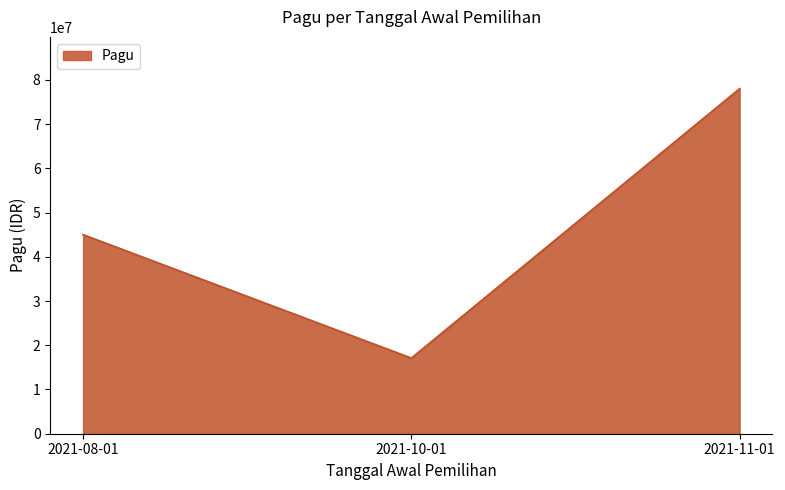

Read the value at 2021-08-01, to the nearest 50.

45000000